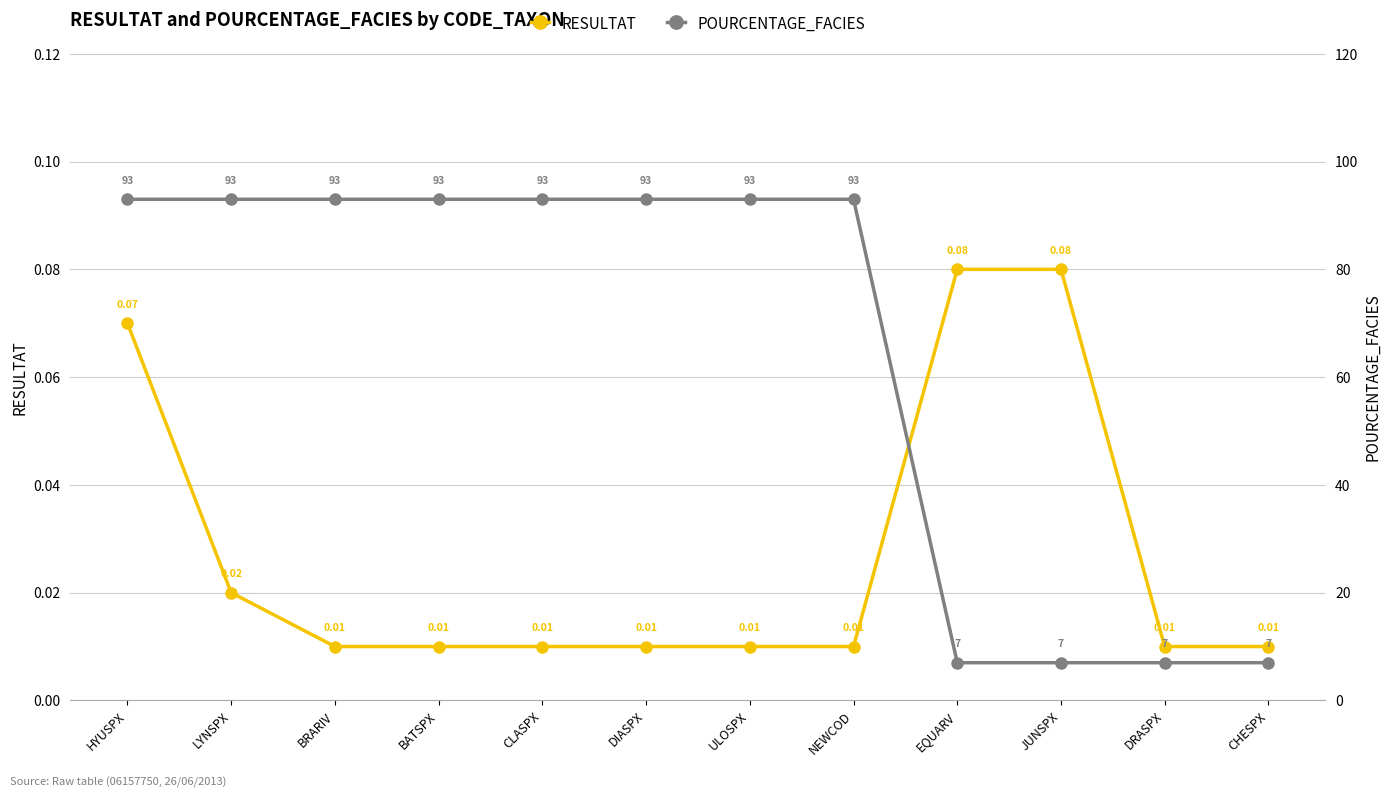

The POURCENTAGE_FACIES series shows 36.4 at HYUSPX. True or false?

False